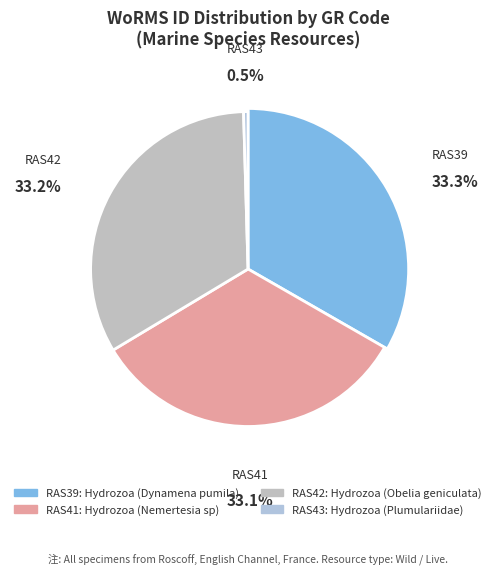

Does Hydrozoa
(Dynamena pumila) account for over 50% of the chart?

No